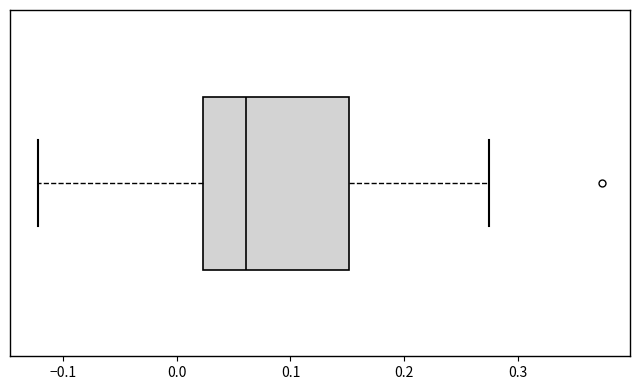

Where is the right edge of the box on the x-axis? The values are not printed on the chart, so give them approximately, as read against the axis.

0.15